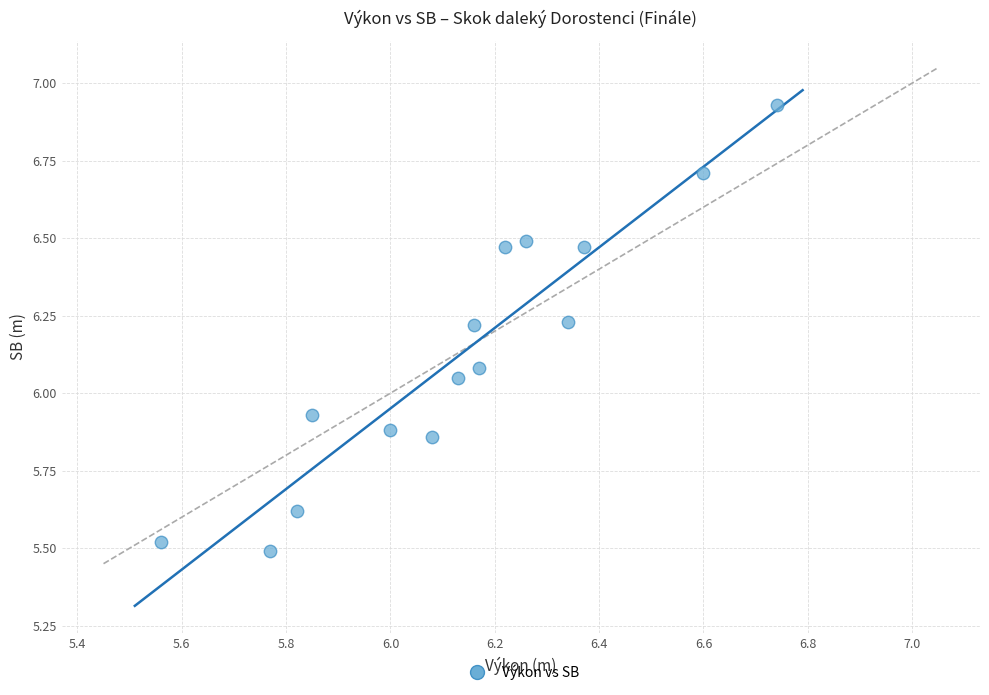

What is the range of X values (max minus min)?

1.2